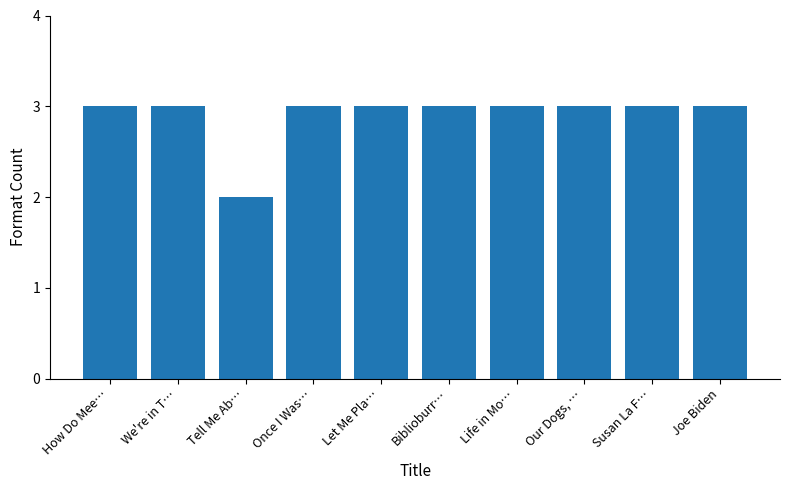

Does the chart contain any negative values?

No